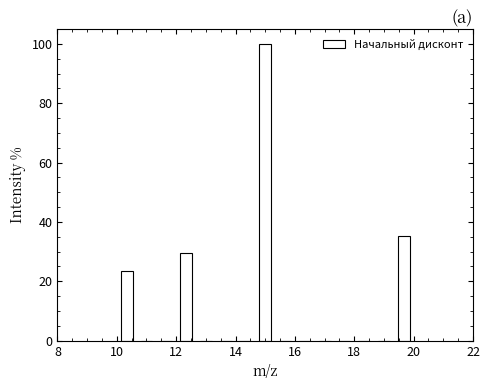

Read against the x-axis, roughly where is the centre of the tallest bar?

15.0